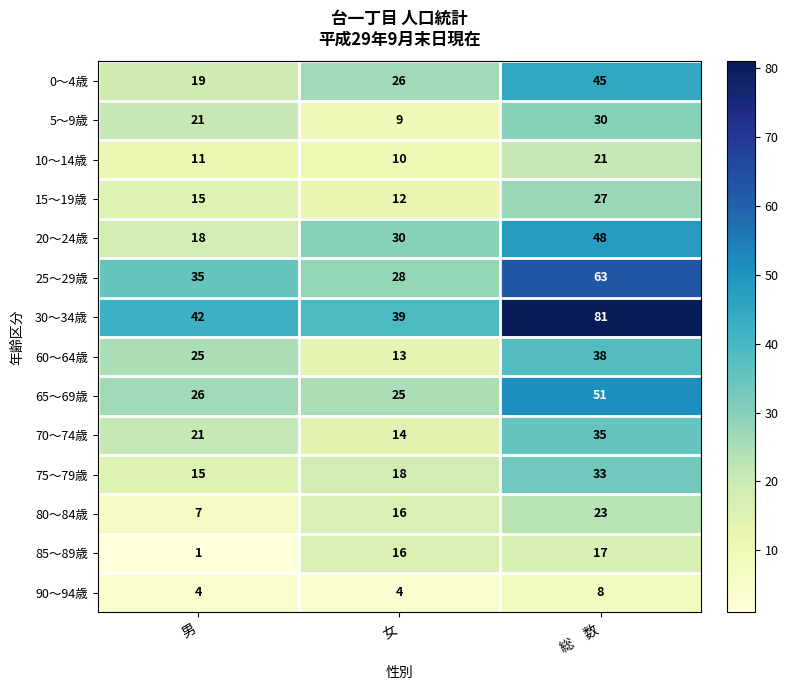

What is the approximate value of 65～69歳 at 女, to the nearest 5?

25